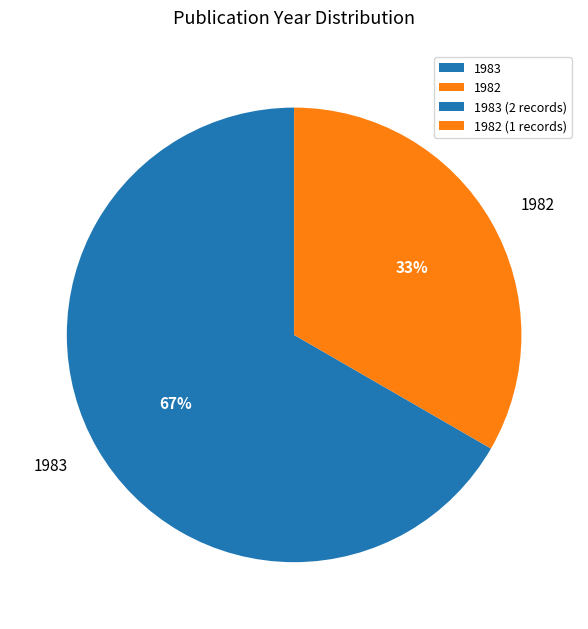

Is it true that 1982 is 25% of the pie?

False